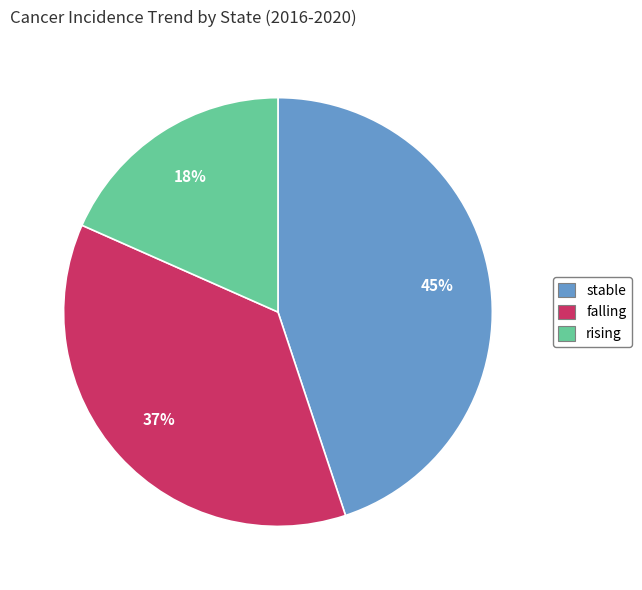

To the nearest percent, what is the difference between the falling and stable slice percentages?

8%